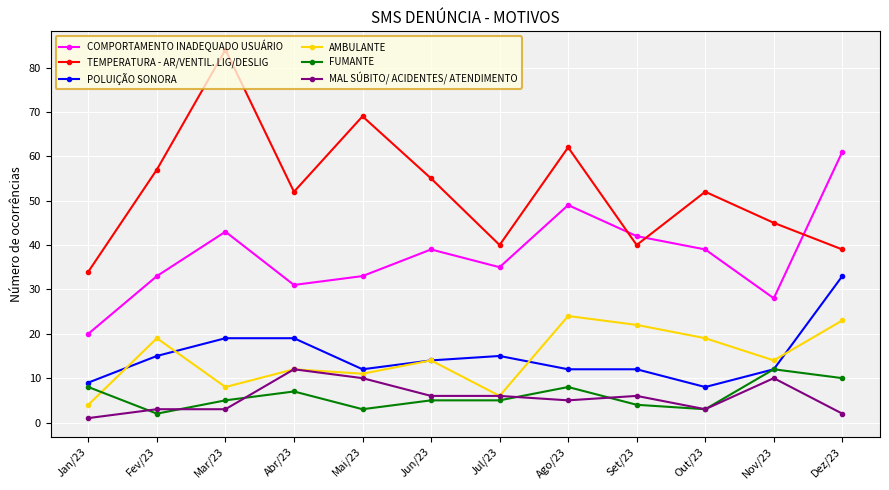

The value of FUMANTE at Jan/23 is 12. True or false?

False